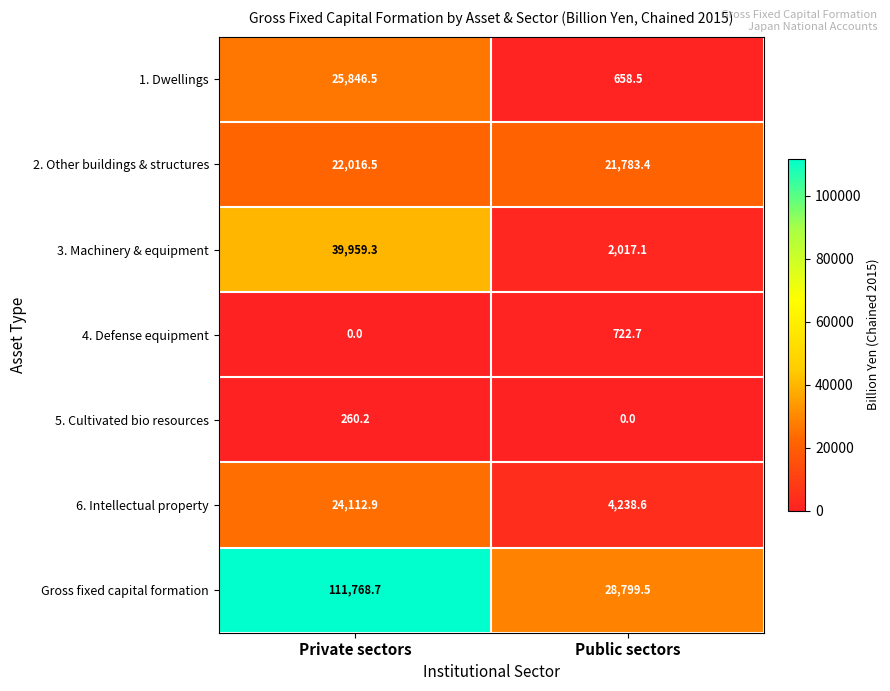

The 5. Cultivated bio resources series shows 402.3 at Private sectors. True or false?

False